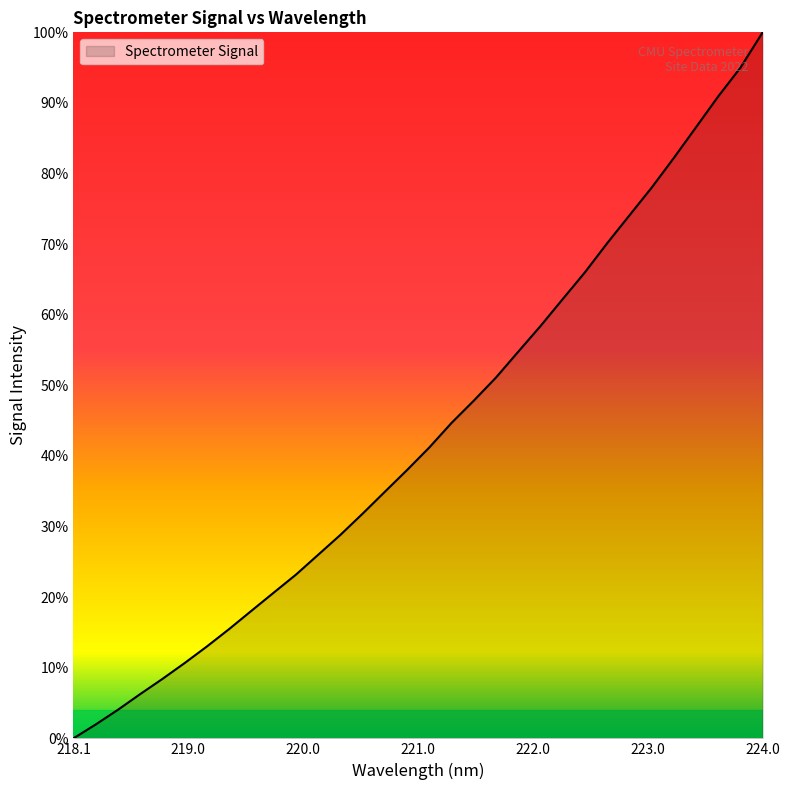

Which category has the lowest value across all series?

218.1